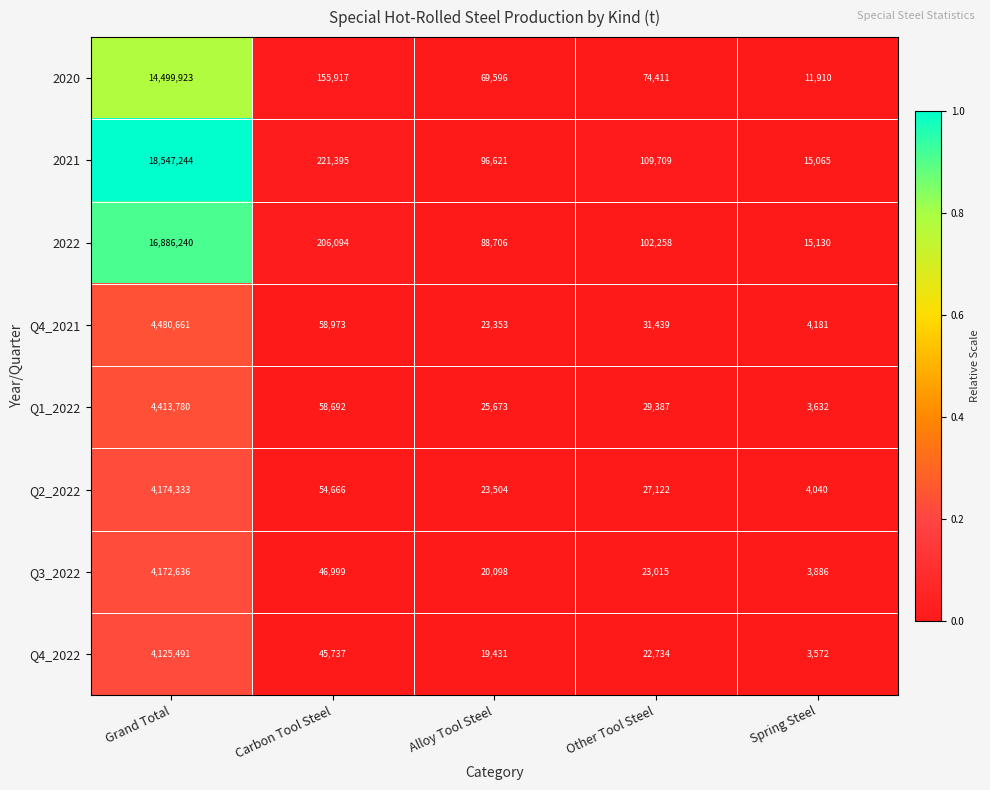

What is the difference between the Q4_2021 values at Alloy Tool Steel and Carbon Tool Steel?

35620